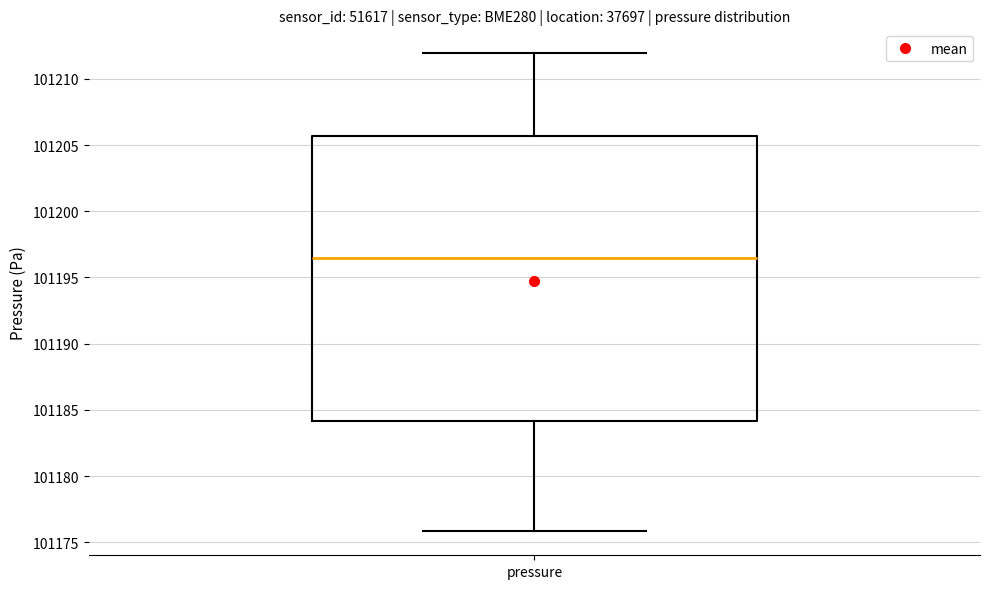

Read this box plot against the y-axis: the position of the median line, the range covered by the box, and the ends of both whiskers. The values are not printed on the chart, so give them approximately, as read against the axis.

median 101196.5, box 101184.0 to 101205.5, whiskers 101176.0 to 101212.0